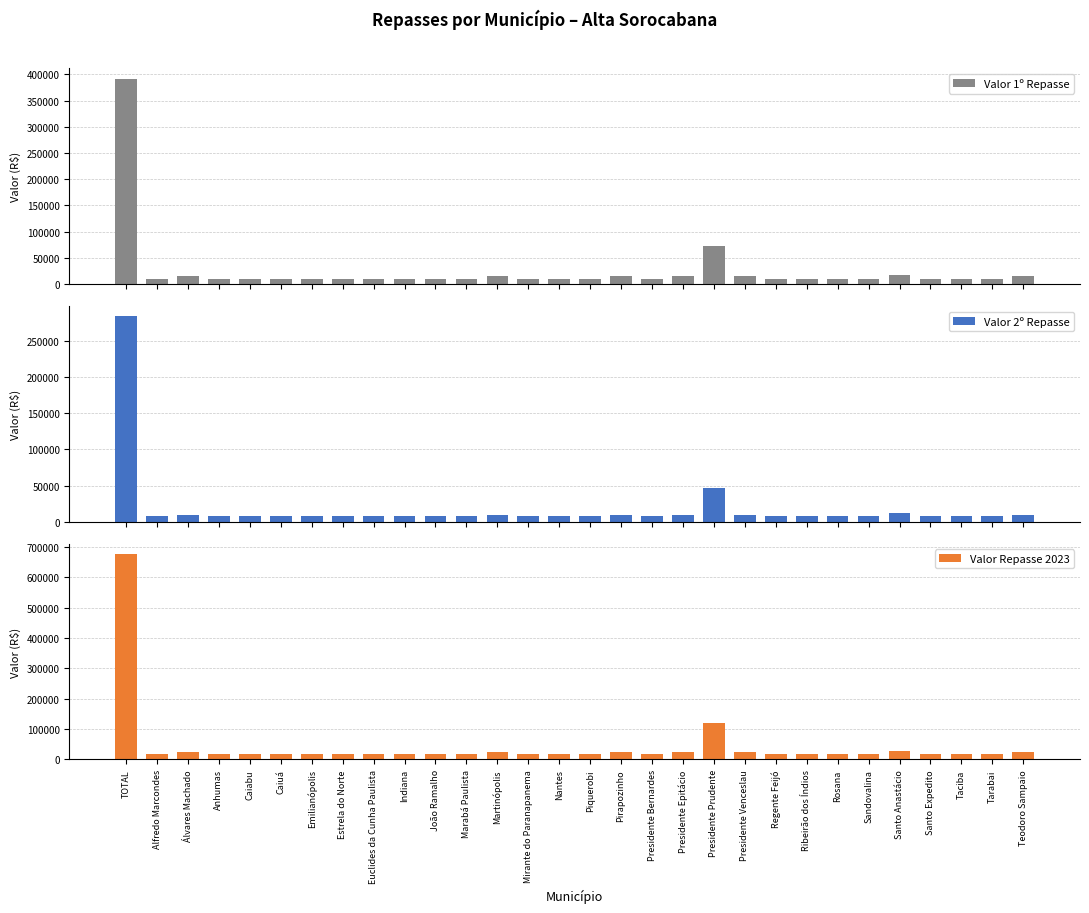

At which label is Valor 2º Repasse closest to 146108?

Presidente Prudente